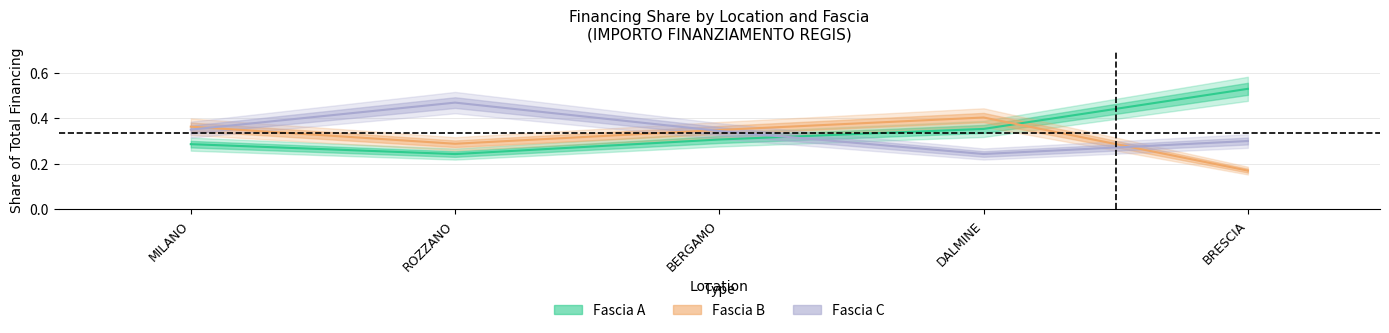

What is the lowest value of the Fascia C series?

0.2